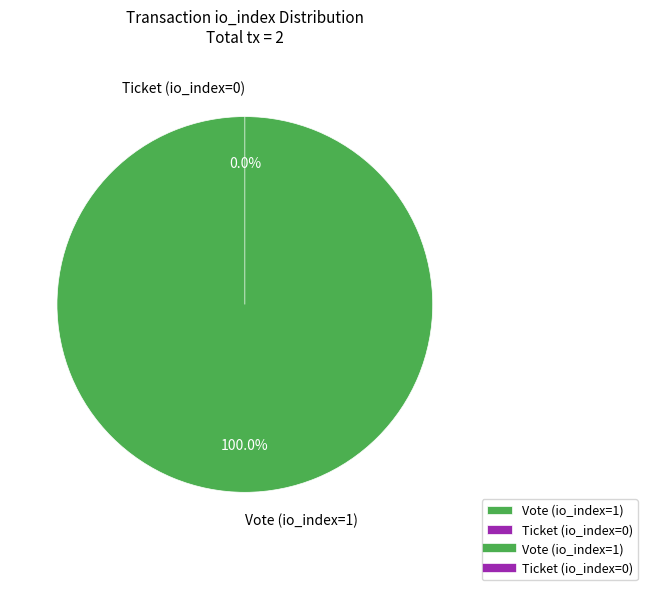

Rank the categories by value from lowest to highest.

Ticket (io_index=0), Vote (io_index=1)